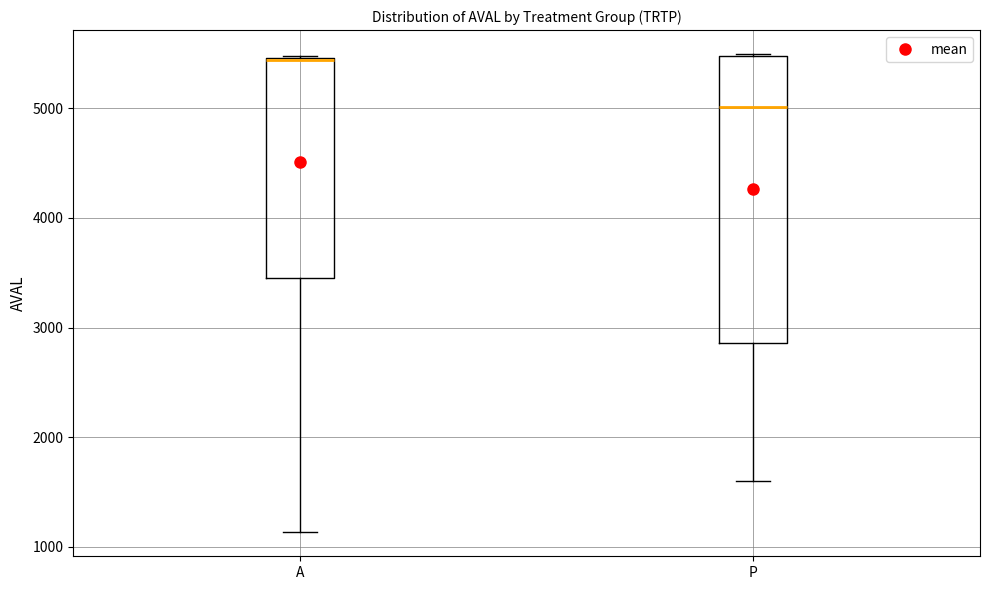

Which box is the tallest, from its lower edge to its upper edge?

P